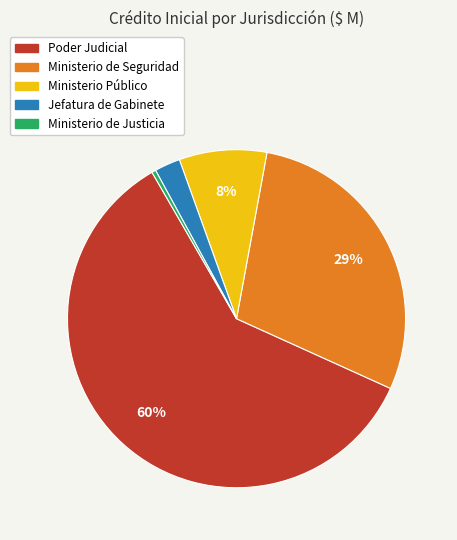

Is there a majority slice in this chart?

Yes